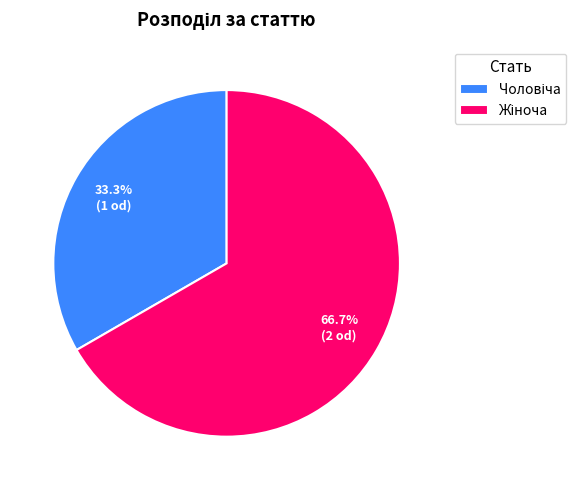

Count the number of slices in the pie.

2